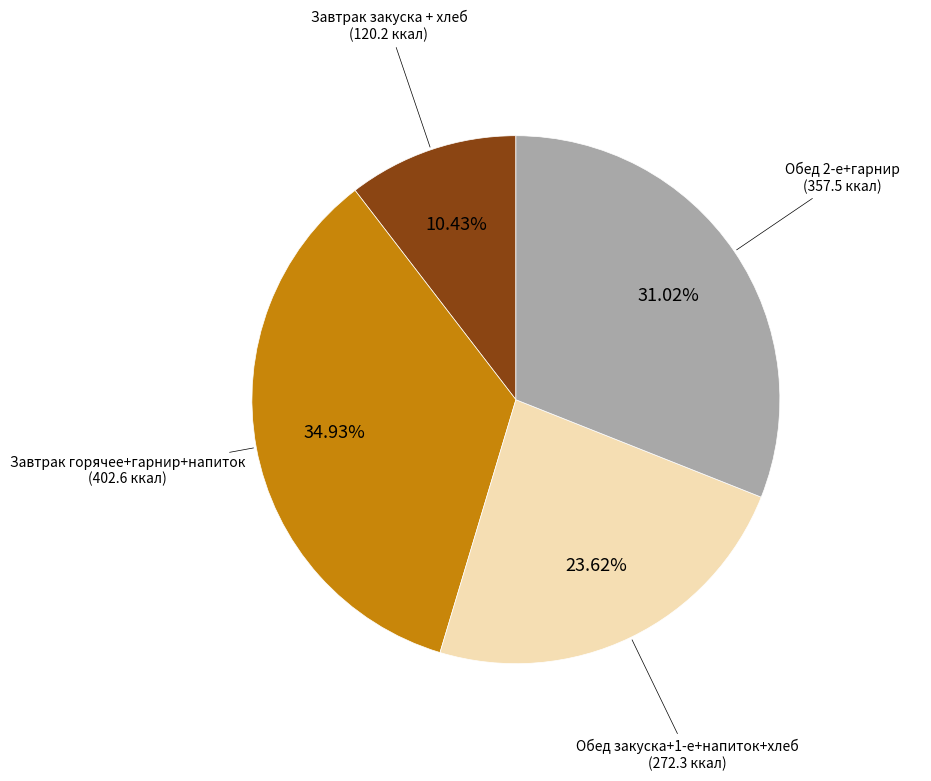

Is there a majority slice in this chart?

No